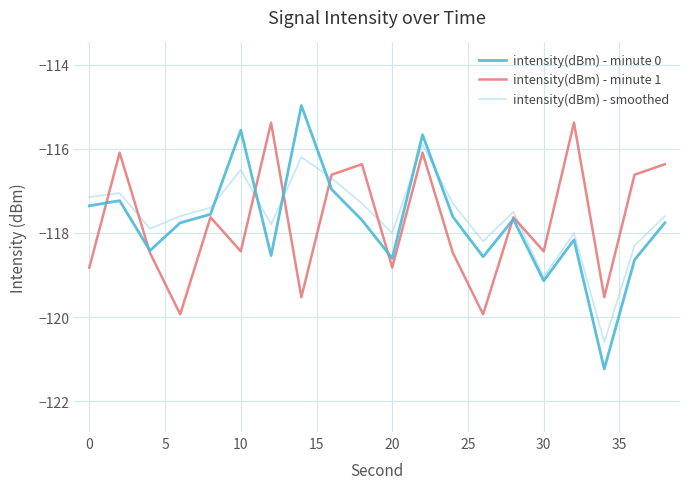

How many times do intensity(dBm) - minute 1 and intensity(dBm) - smoothed cross each other?

7